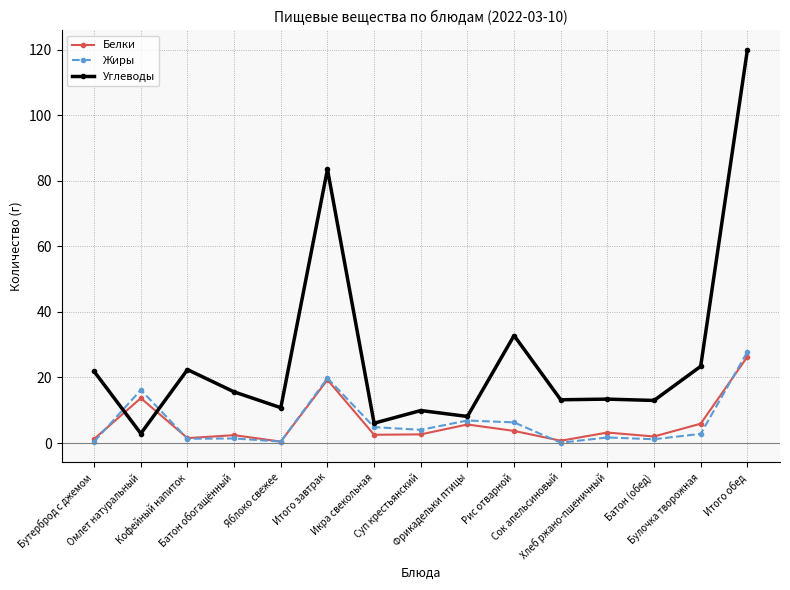

Is the value of Белки at Икра свекольная greater than the value of Углеводы at Сок апельсиновый?

No